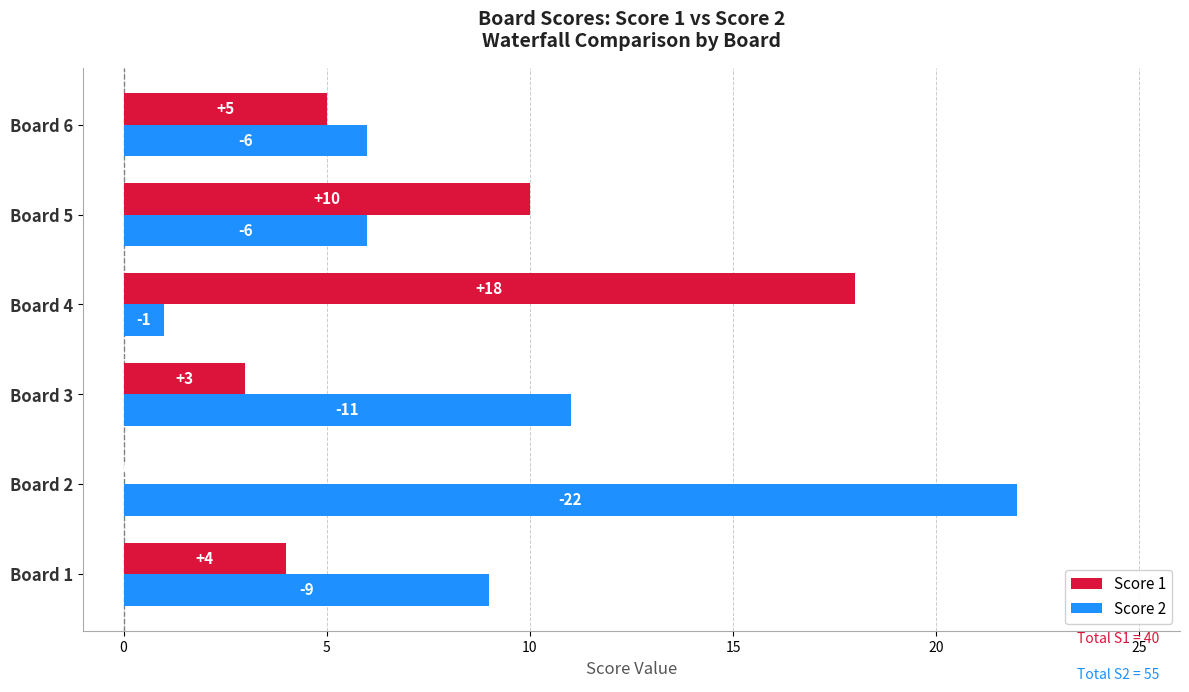

How many data points does each series have?

6